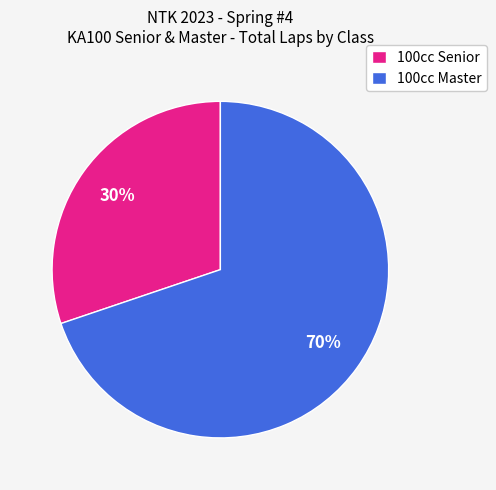

To the nearest percent, what portion does 100cc Master represent?

70%